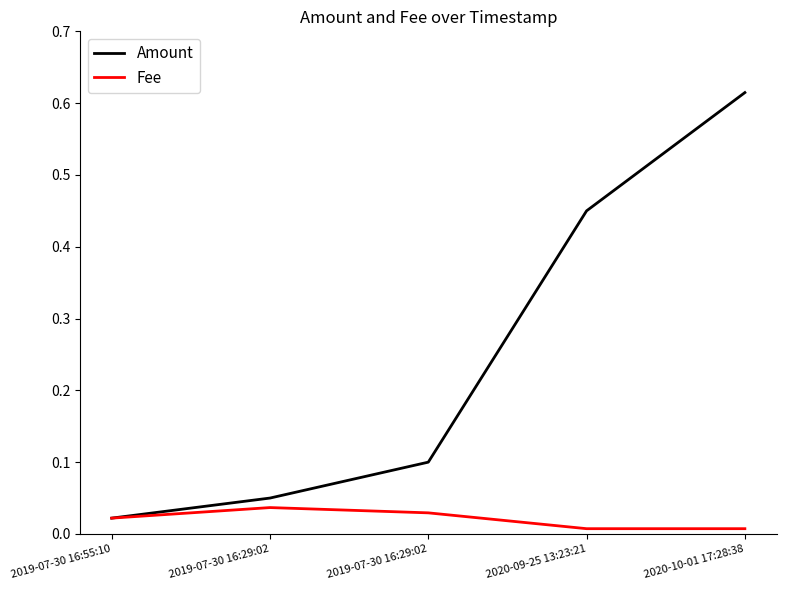

What are all the series names shown in the legend?

Amount, Fee